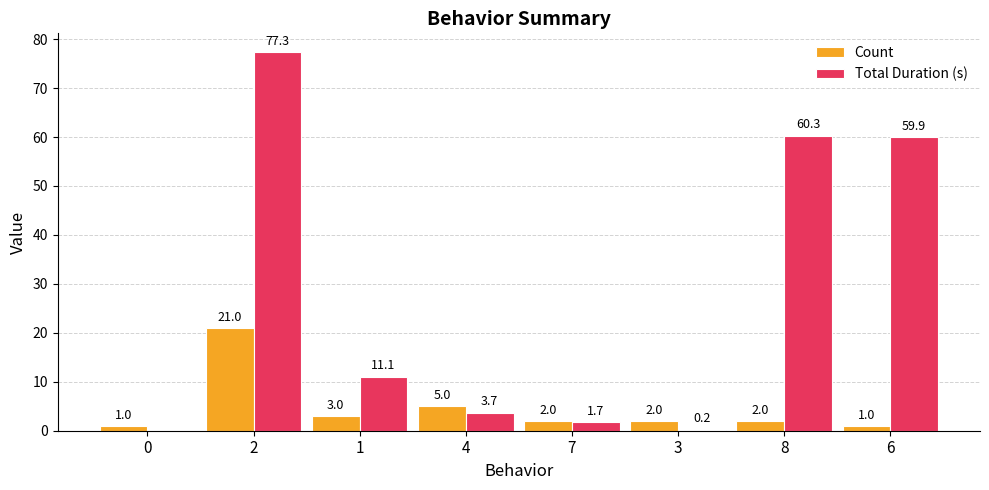

Reading left to right, transcribe all the data shown in this chart.

Count: 0=1.0	2=21.0	1=3.0	4=5.0	7=2.0	3=2.0	8=2.0	6=1.0
Total Duration (s): 0=0.0	2=77.3	1=11.1	4=3.7	7=1.7	3=0.2	8=60.3	6=59.9